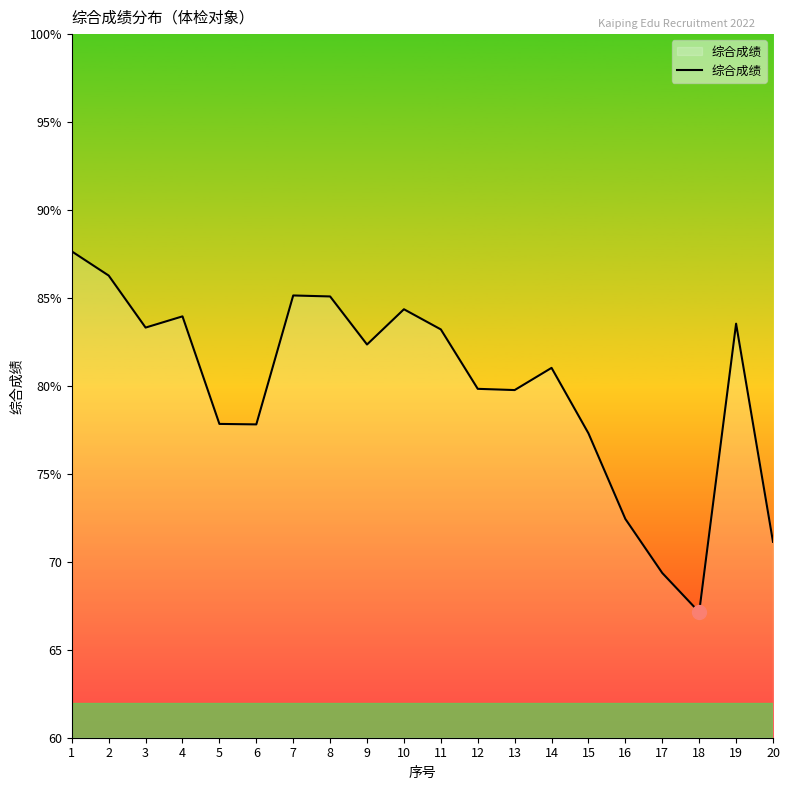

What is the average value?

79.9